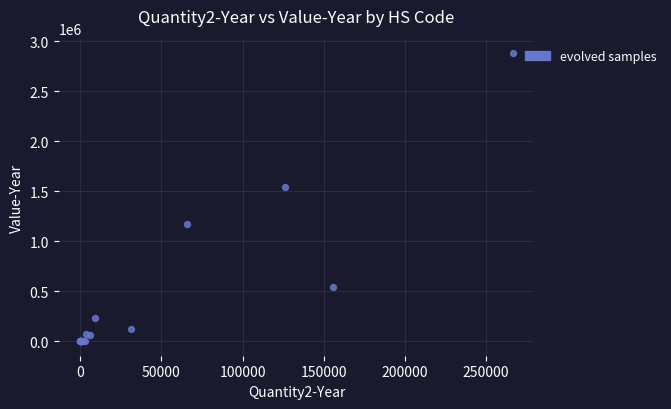

What Y value in the scatter plot is closest to 1439903?

1546551